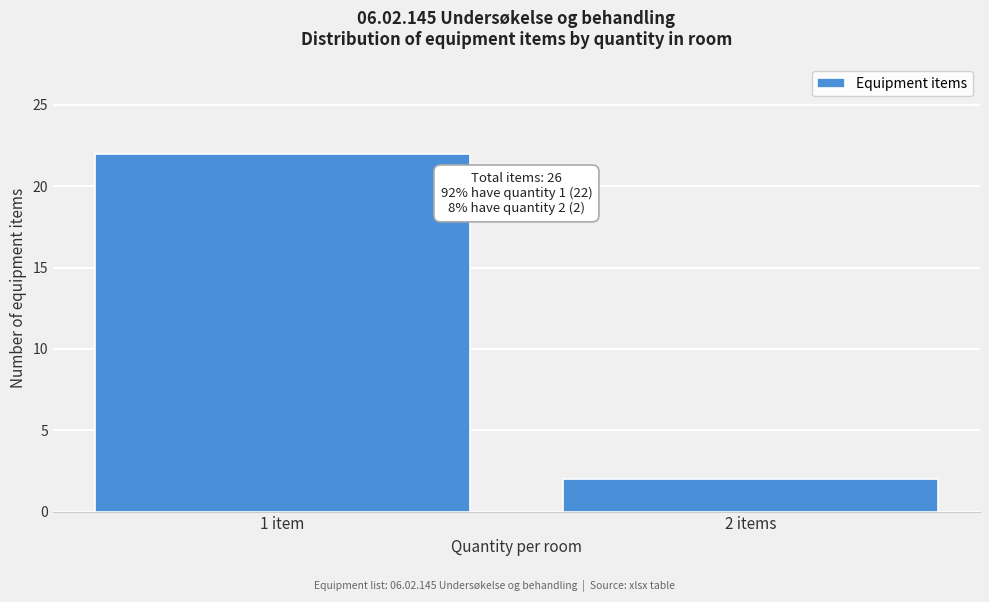

Reading left to right, transcribe all the data shown in this chart.

22	2